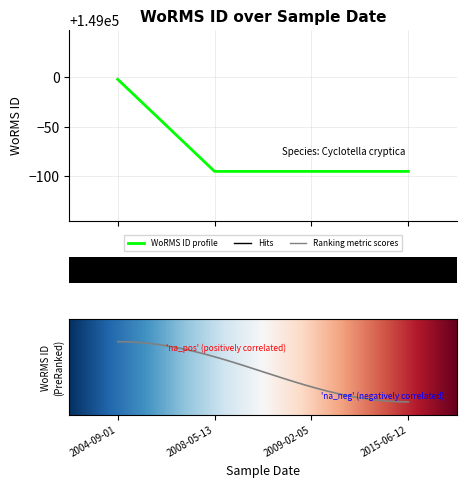

How many lines are shown in the chart?

1